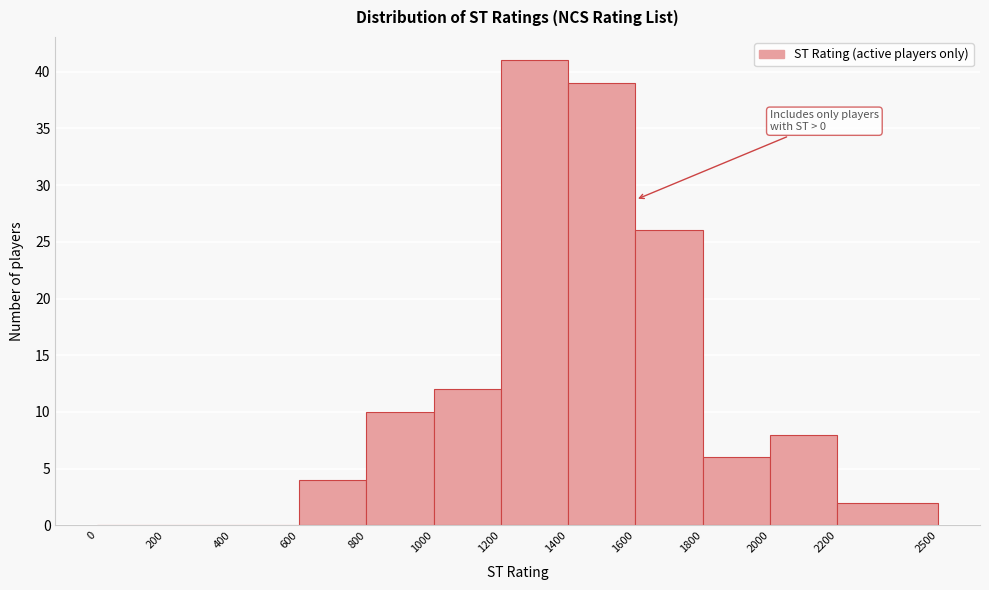

Which range on the x-axis has the tallest bar?

1200 to 1400